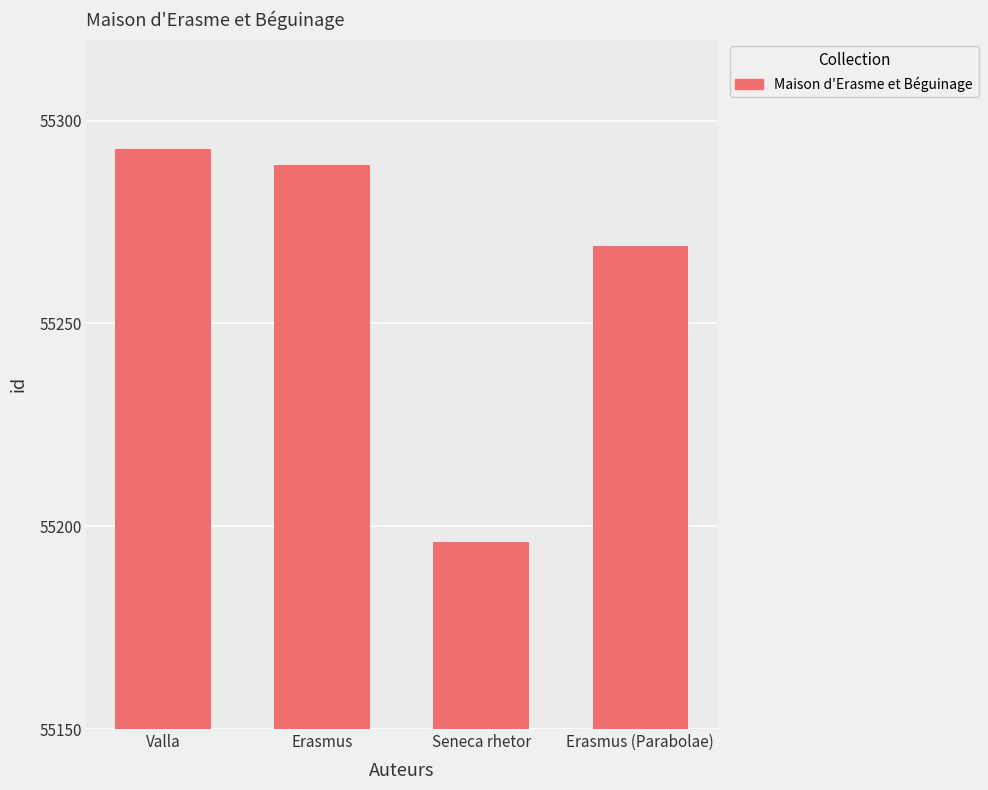

What is the sum of the values at Valla and Seneca rhetor?

110489